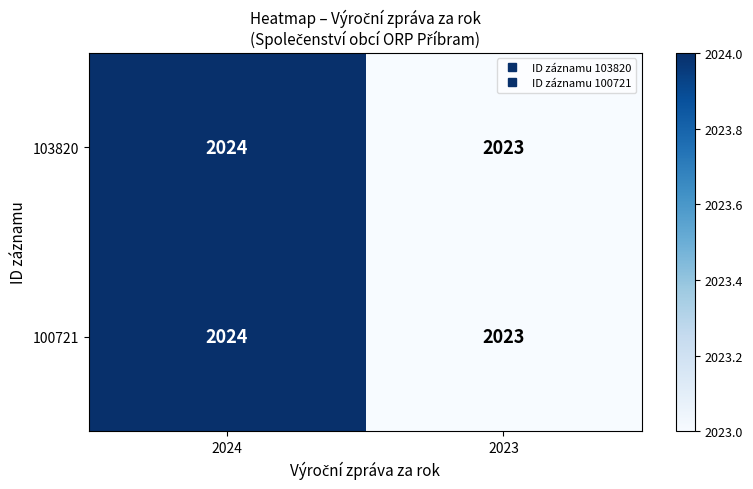

Is the value of 103820 at 2024 greater than the value of 100721 at 2023?

Yes